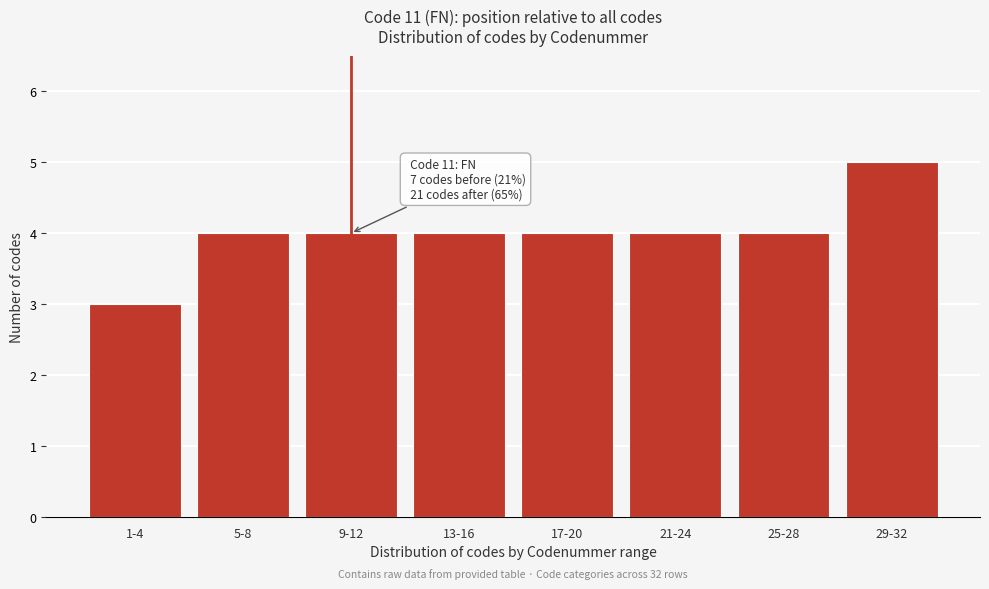

Reading left to right, what are all the values shown in this chart?

1-4=3	5-8=4	9-12=4	13-16=4	17-20=4	21-24=4	25-28=4	29-32=5